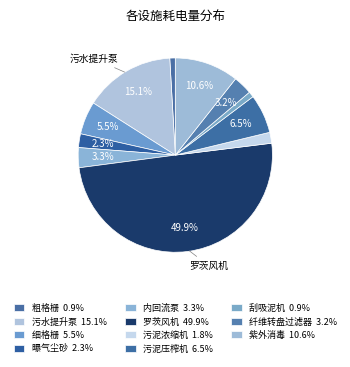

How many slices are in this pie chart?

11